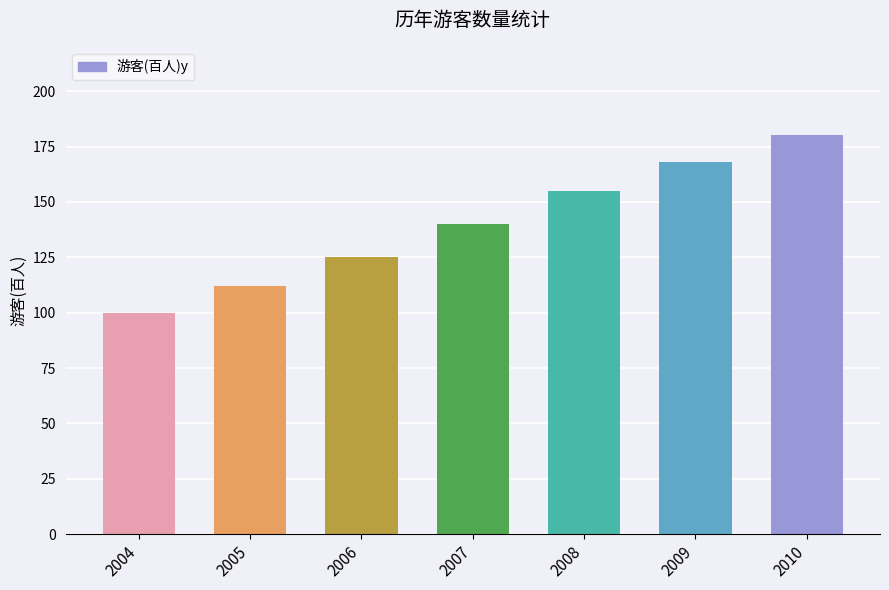

How many data points does each series have?

7